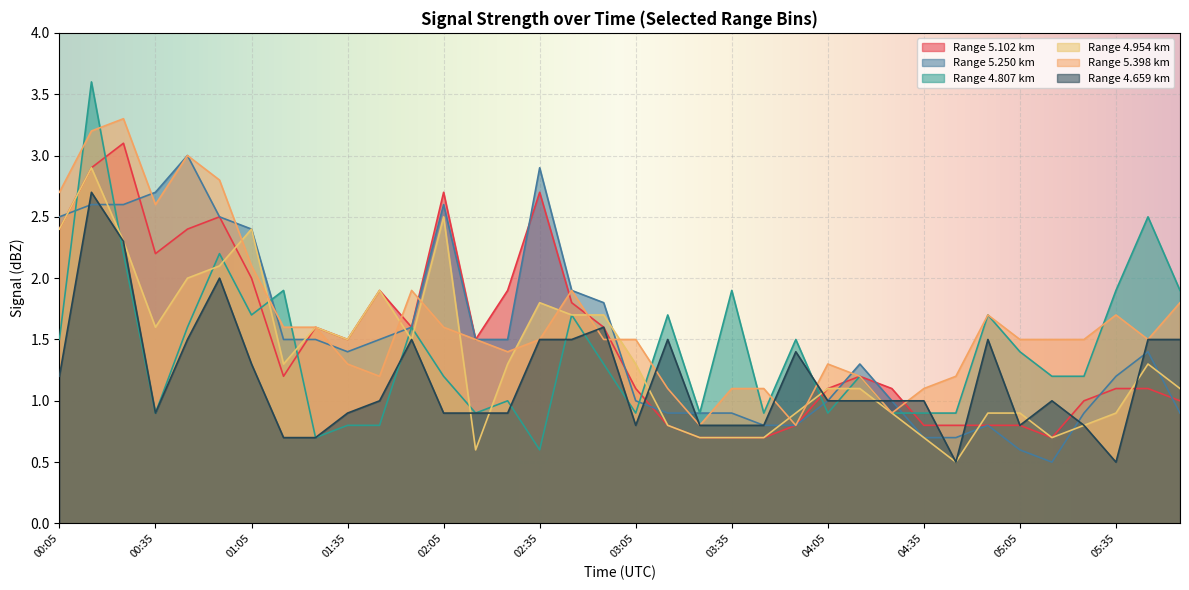

What is the greatest value displayed?

3.6